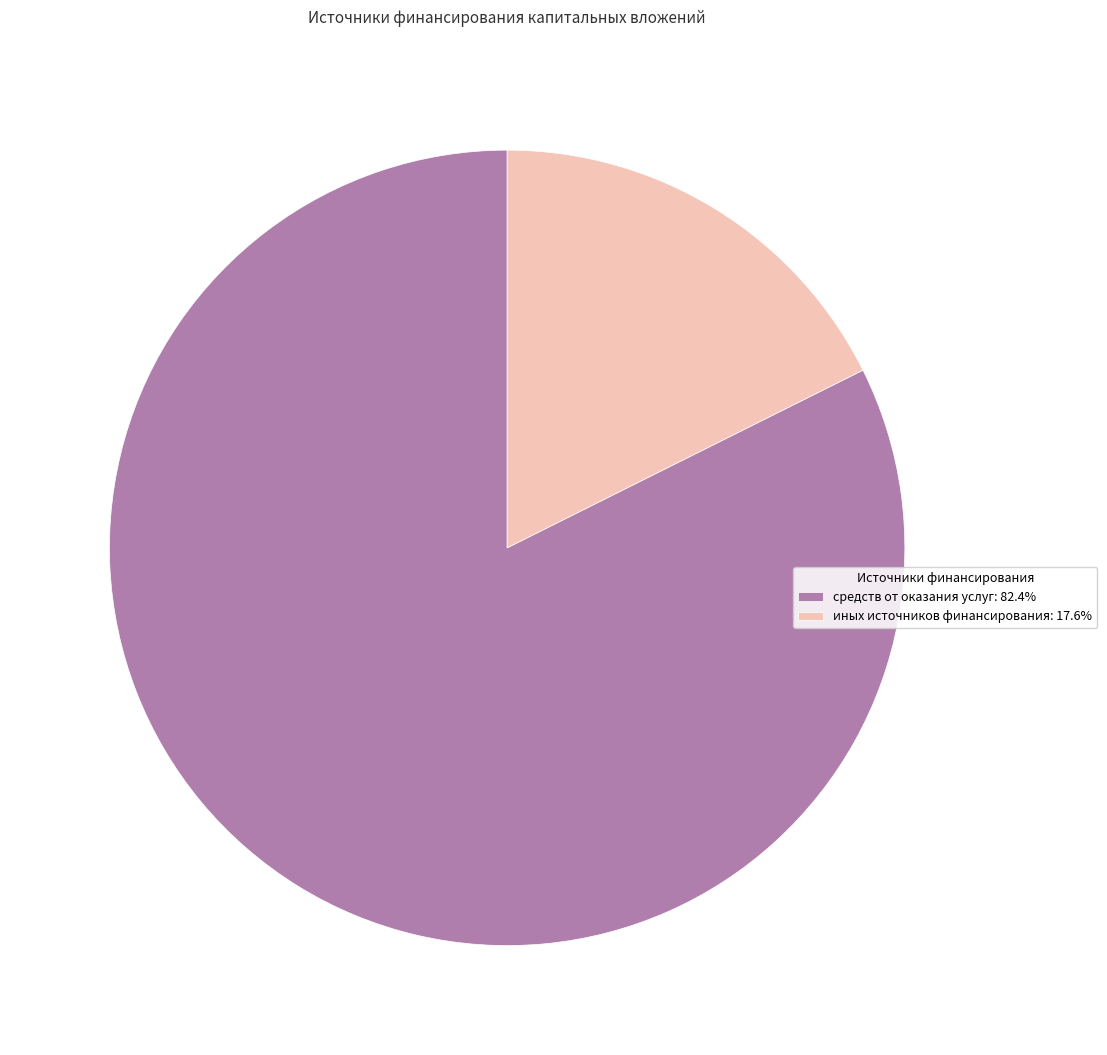

Approximately how many times larger is the value at средств от оказания услуг: 82.4% compared to иных источников финансирования: 17.6%?

4.7